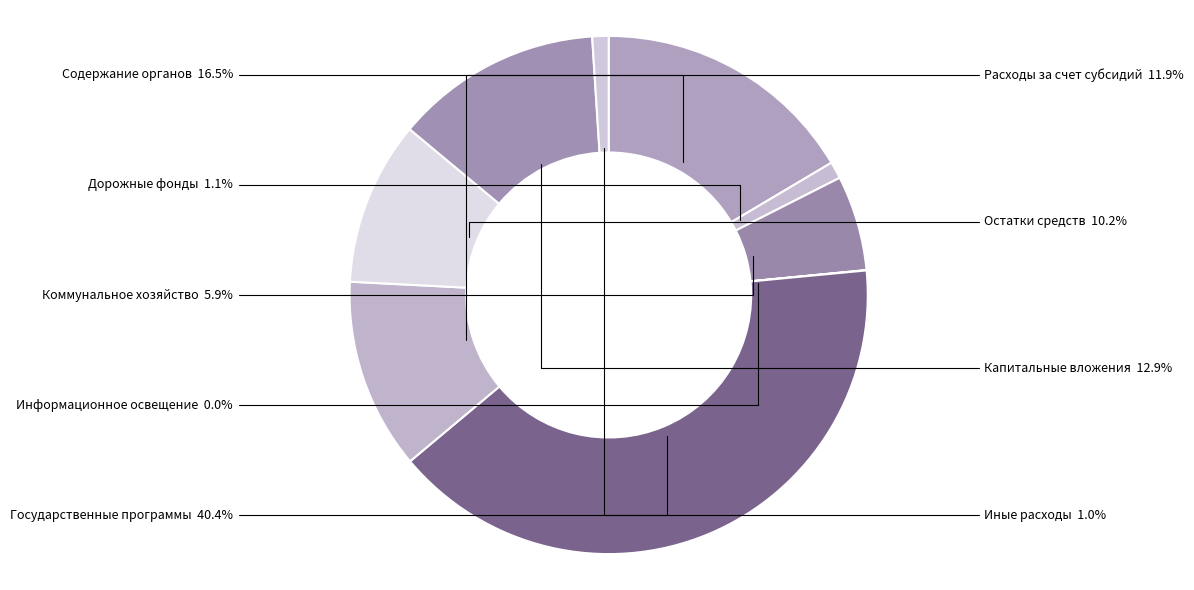

Between Коммунальное хозяйство and Государственные программы, which is larger?

Государственные программы